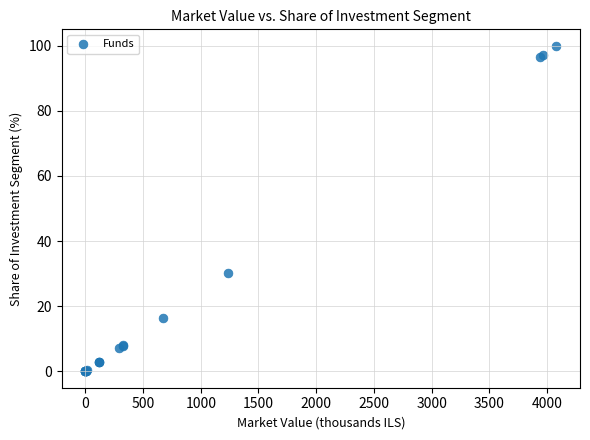

What Y value in the scatter plot is closest to 50?

30.2